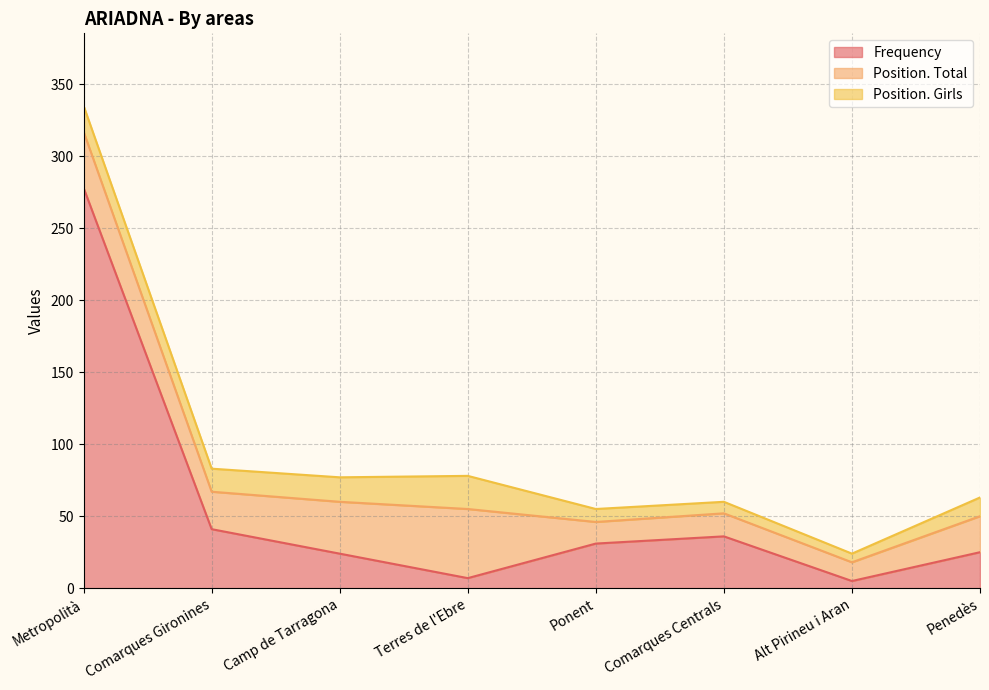

Rank the categories by Position. Girls value from lowest to highest.

Alt Pirineu i Aran, Comarques Centrals, Ponent, Penedès, Comarques Gironines, Camp de Tarragona, Metropolità, Terres de l'Ebre